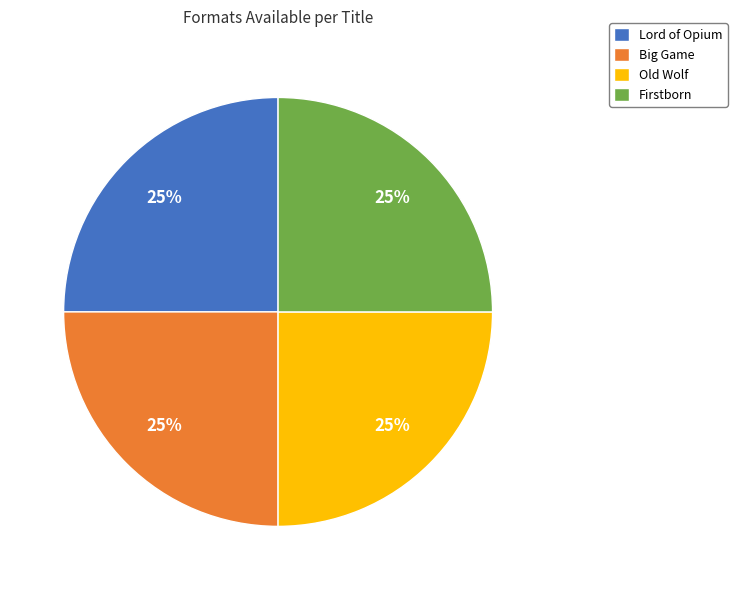

How many segments does this pie chart have?

4